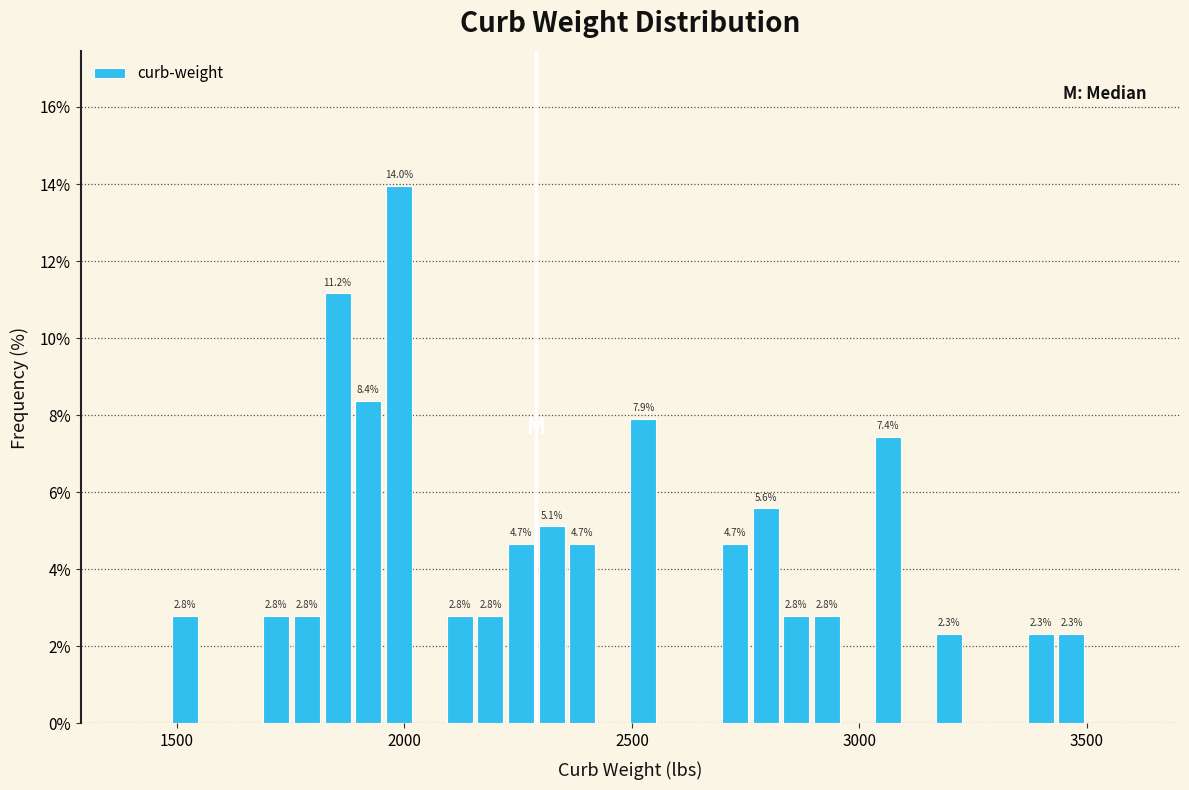

Read against the x-axis, roughly where is the centre of the tallest bar?

2000